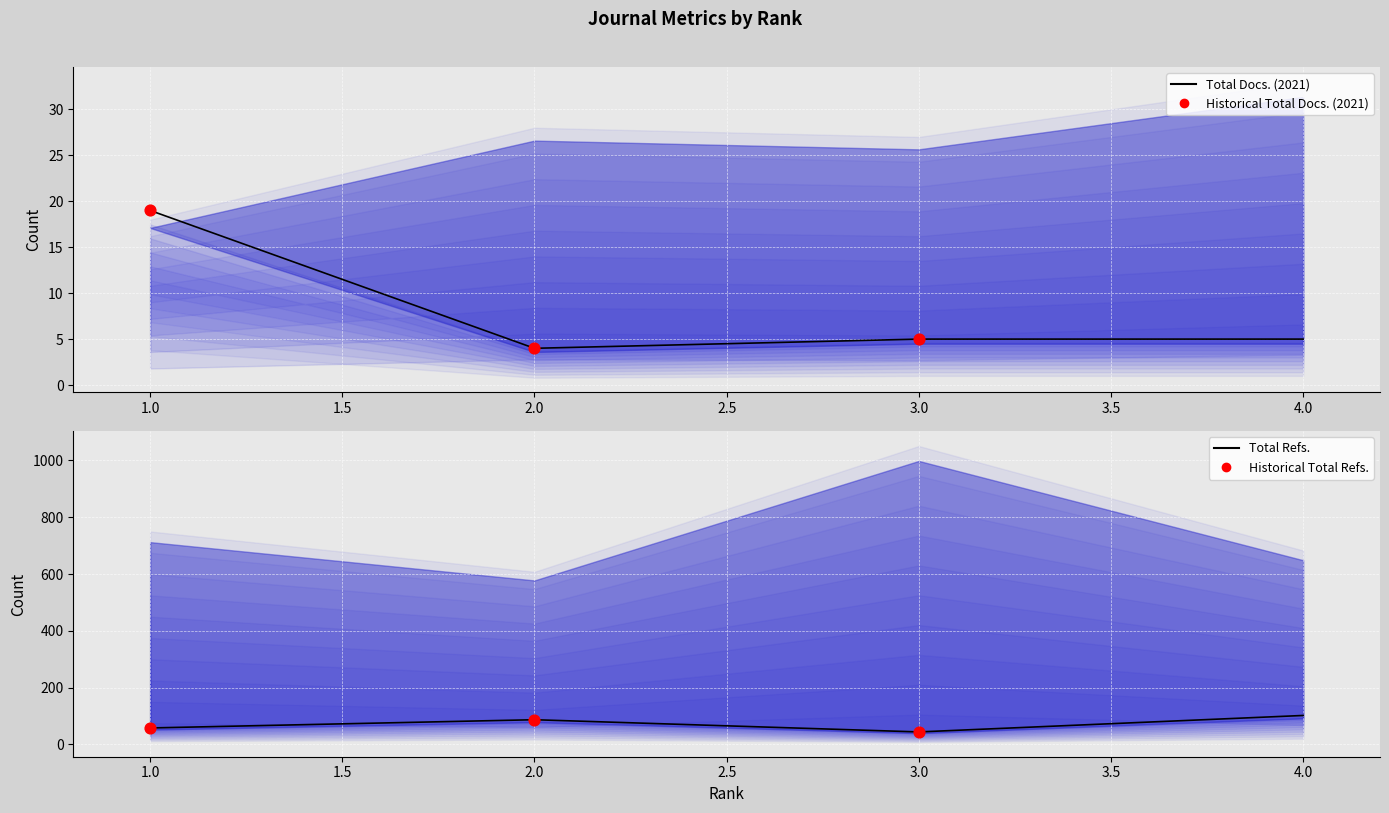

Which series has the largest Y range (max minus min)?

Total Refs.